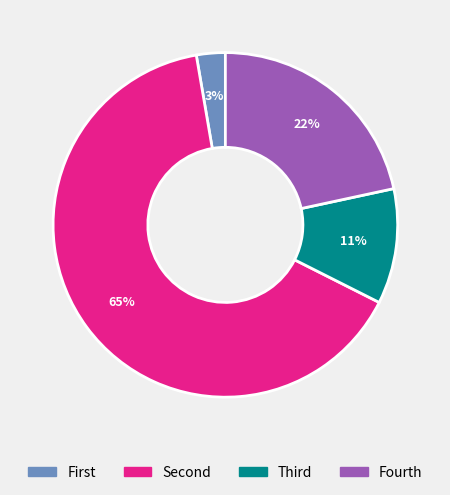

How many slices are in this pie chart?

4